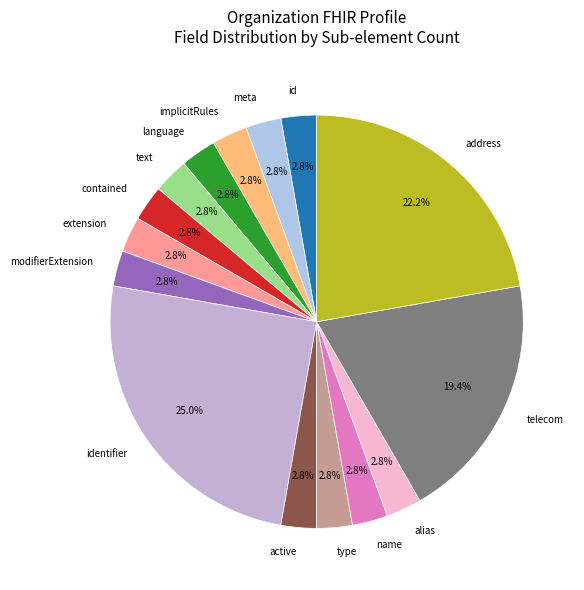

What is the ratio of the value at meta to the value at modifierExtension?

1.0